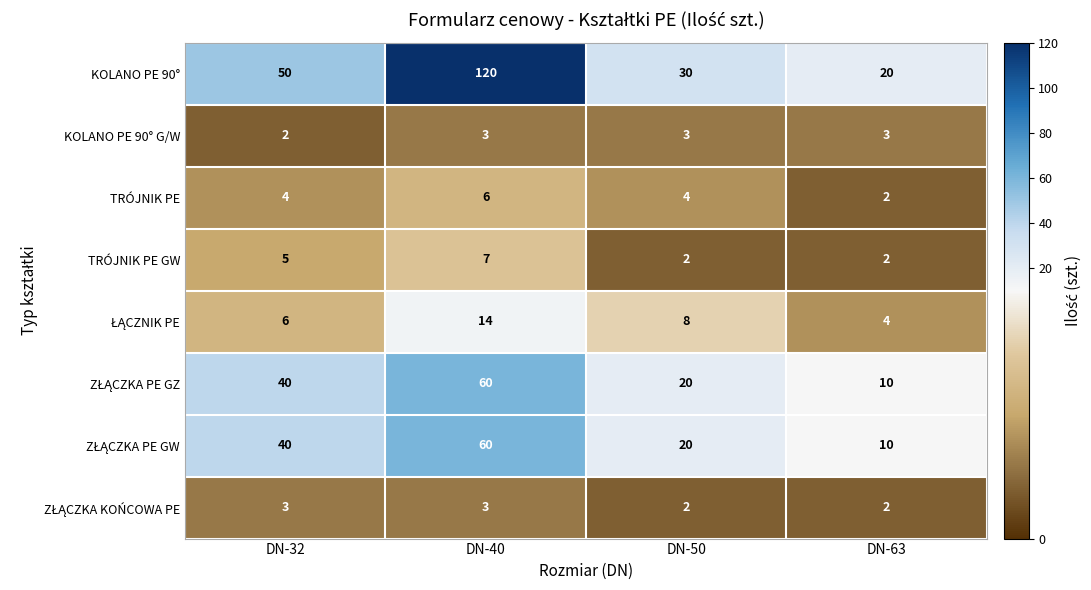

Count the TRÓJNIK PE GW values in the range 2 to 7.

4